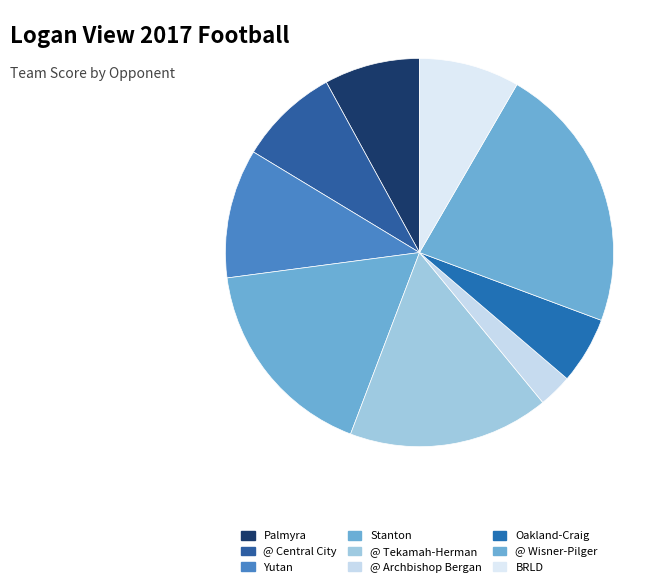

Does BRLD represent more than half of the total?

No